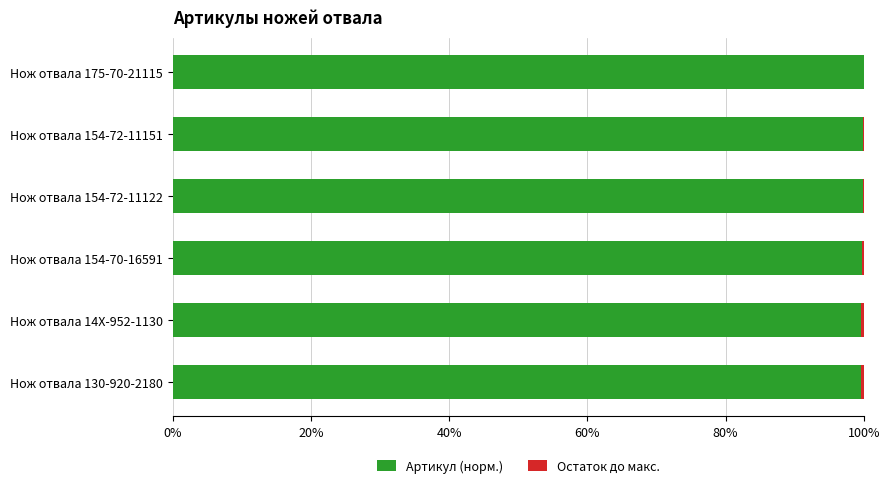

What is the total value across all series at Нож отвала 175-70-21115?

100.0